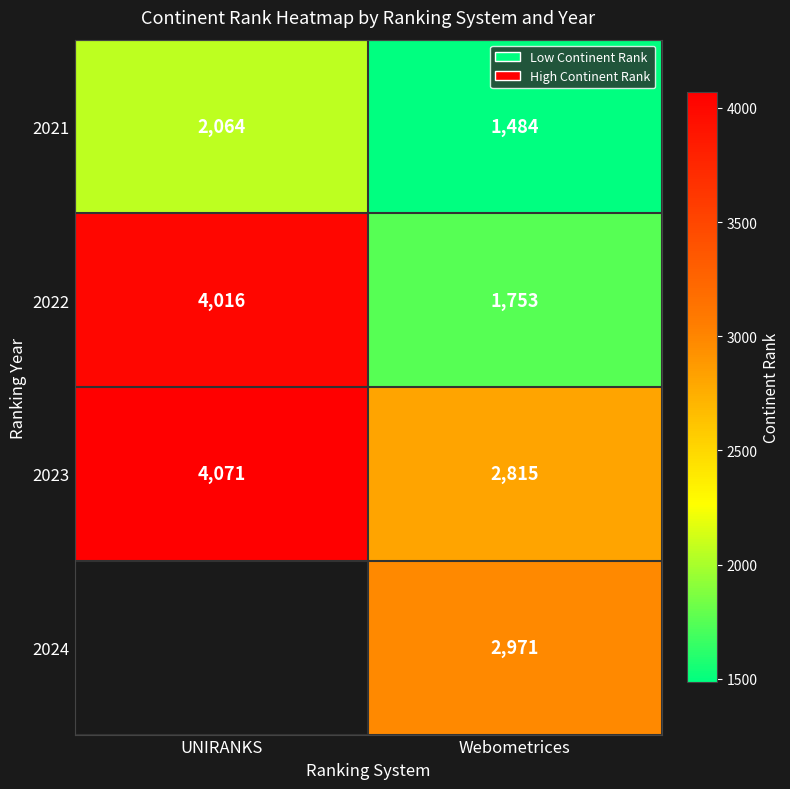

What is the difference between the highest and lowest values at Webometrices?

1487